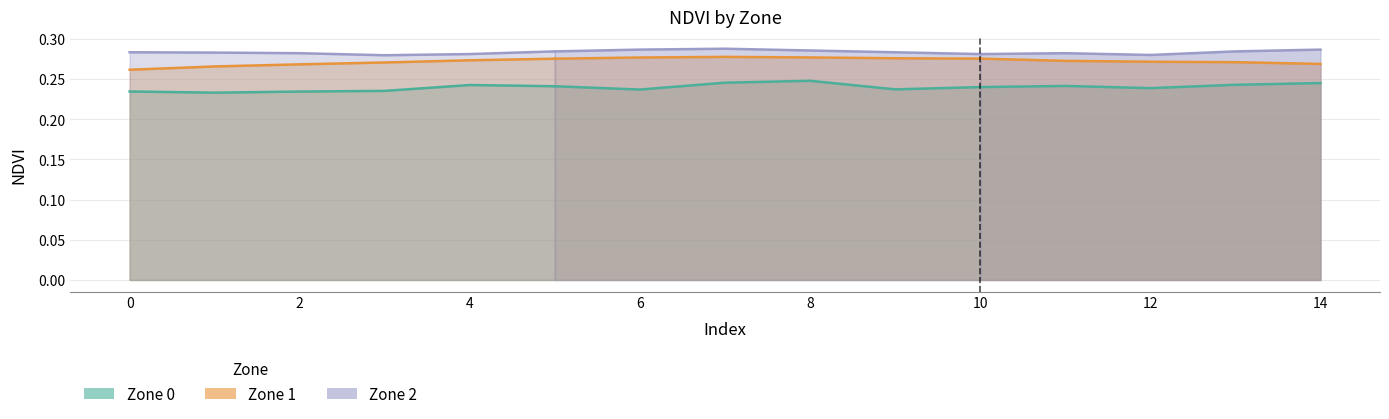

How many lines are shown in the chart?

3